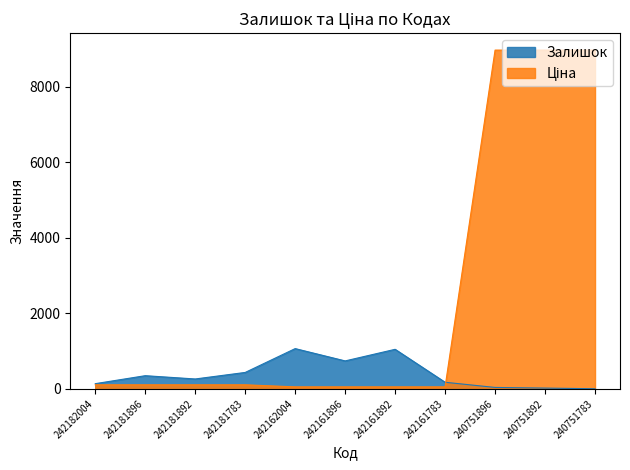

Between 242161892 and 242181783, which is larger?

242161892